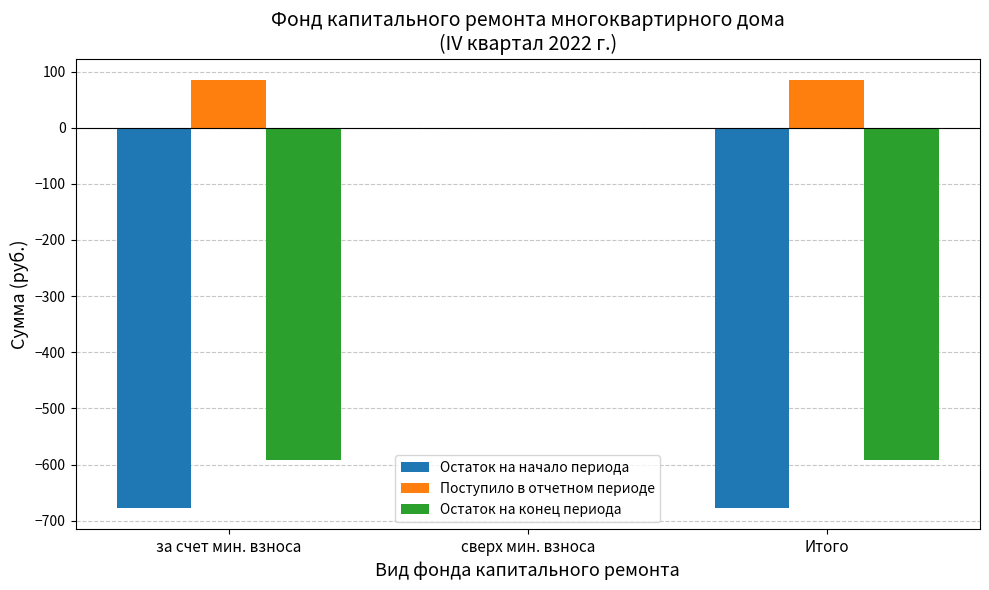

Read the Остаток на конец периода value at Итого.

-592.2